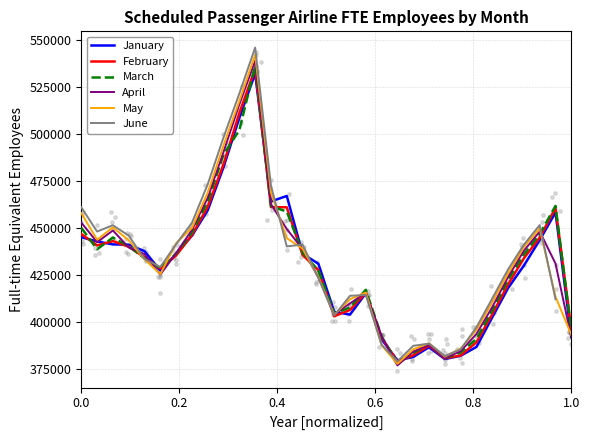

Which series has the largest total across all categories?

May